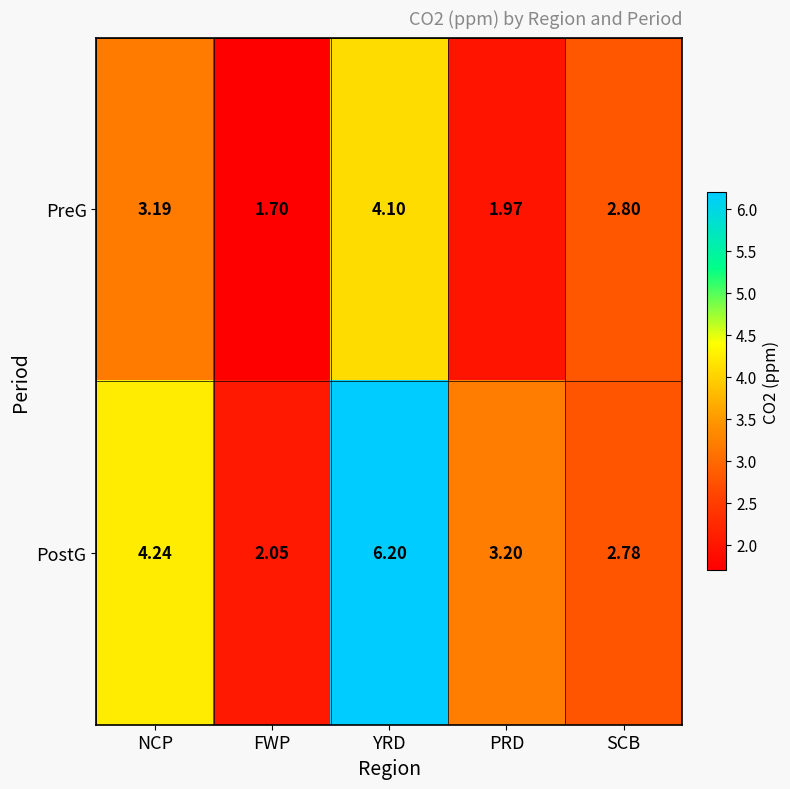

Rank the series by their average value, from lowest to highest.

PreG, PostG